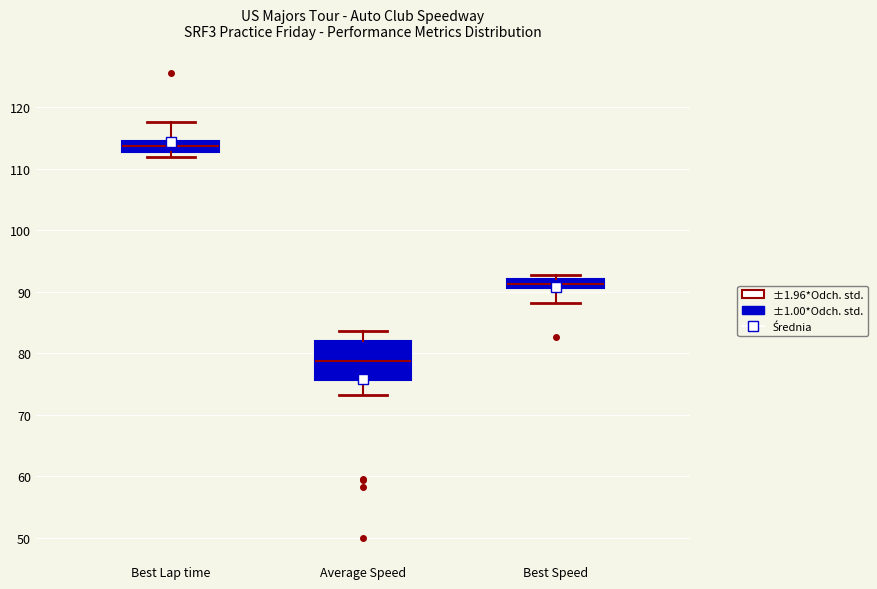

Which box's median line is the lowest?

Average Speed